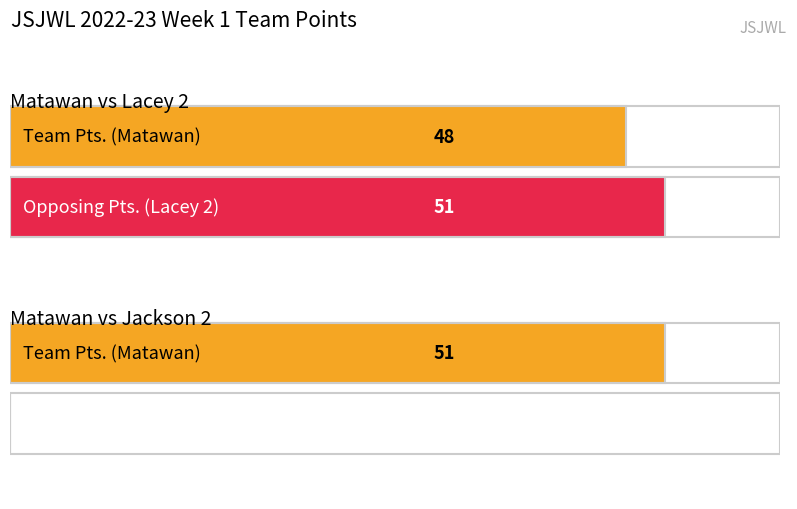

How many series are shown in this chart?

2